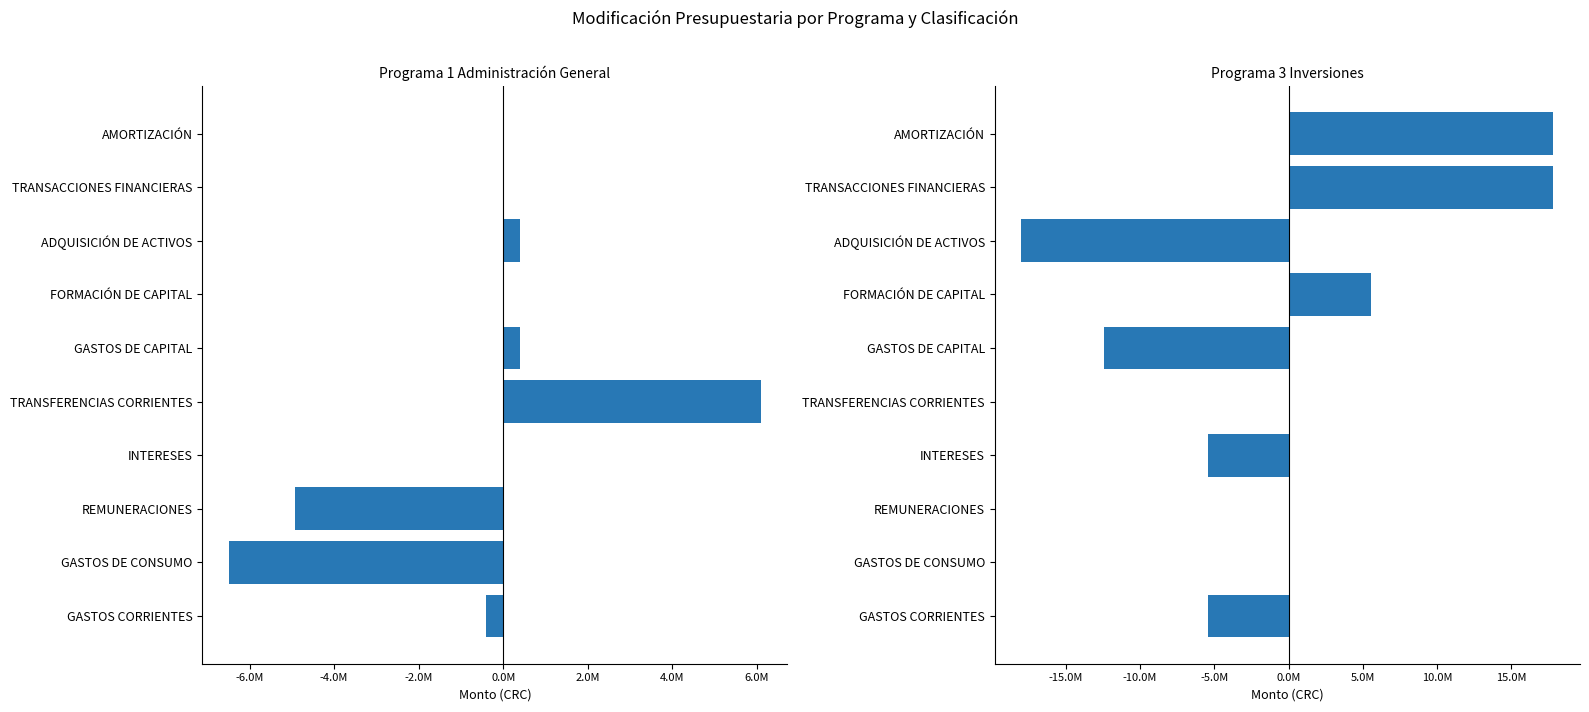

What is the difference between the Programa 1 Administración General values at TRANSFERENCIAS CORRIENTES and GASTOS DE CAPITAL?

5690942.4